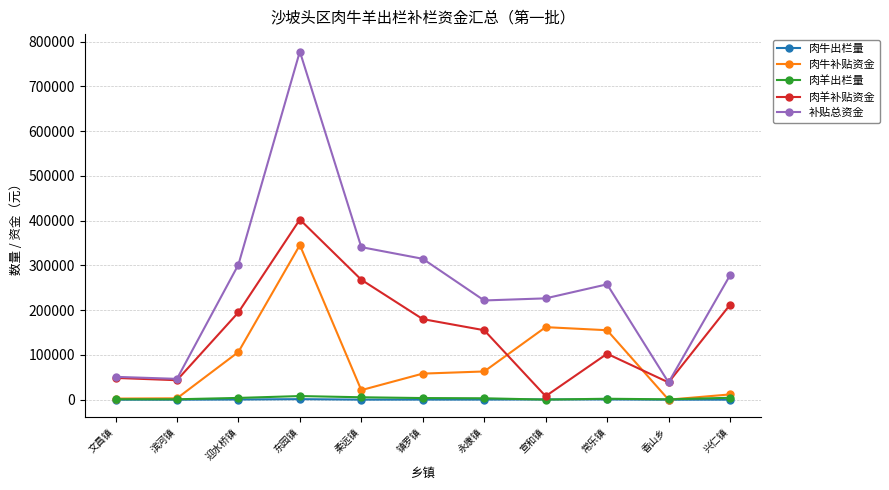

How many intersections are there between 肉羊出栏量 and 肉牛出栏量?

2